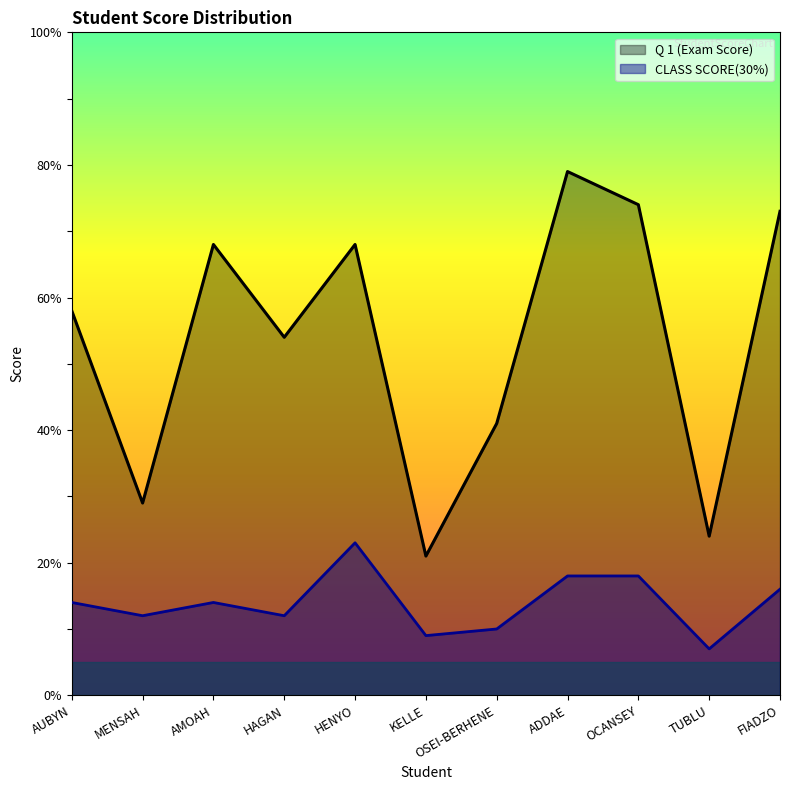

True or false: Q 1 (Exam Score) and CLASS SCORE(30%) intersect in this chart.

False